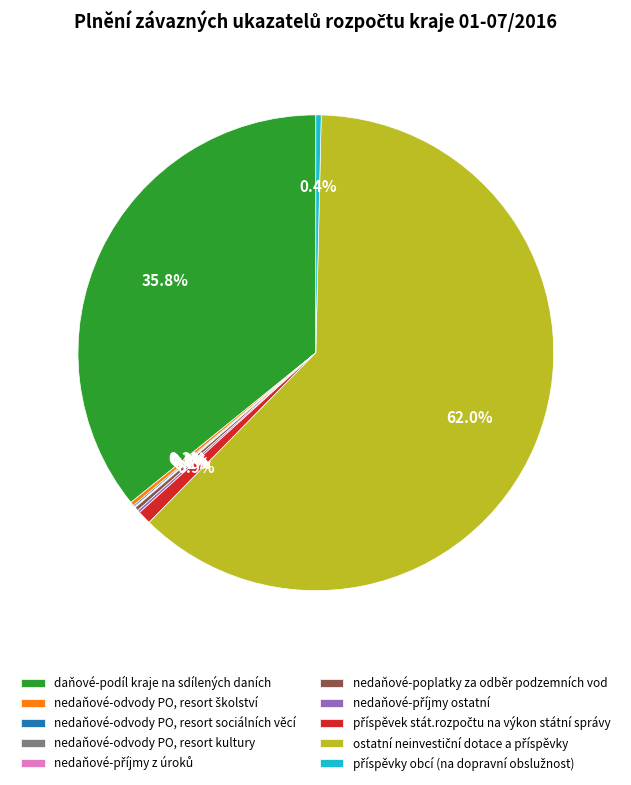

Does any single category account for the majority?

Yes